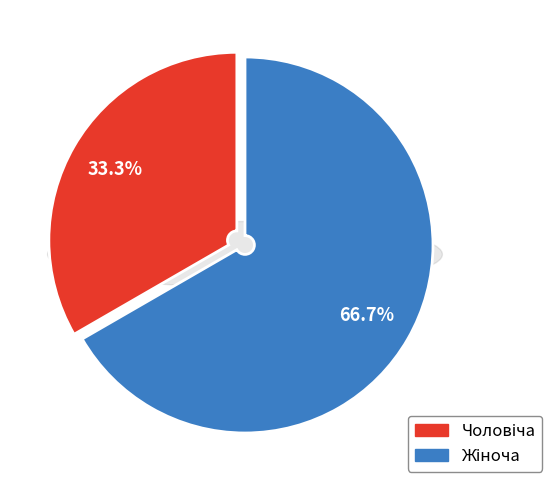

To the nearest percent, what is the difference between the largest and smallest slice percentages?

33%